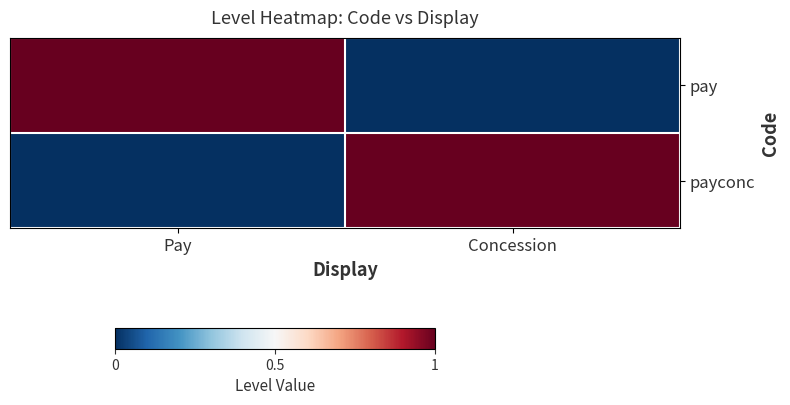

At which category is the sum across all series the highest?

Pay